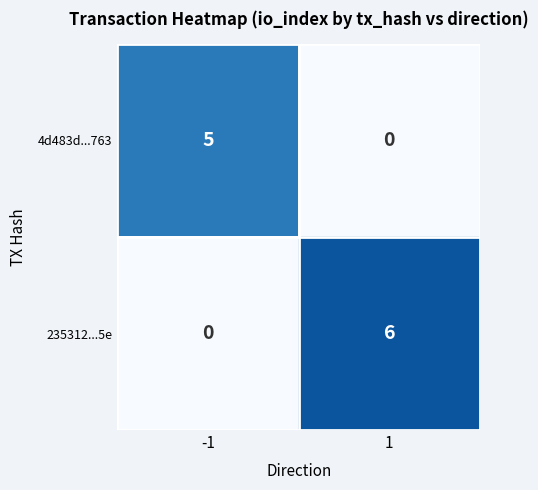

How many values in the 4d483d...763 series are below 5?

1